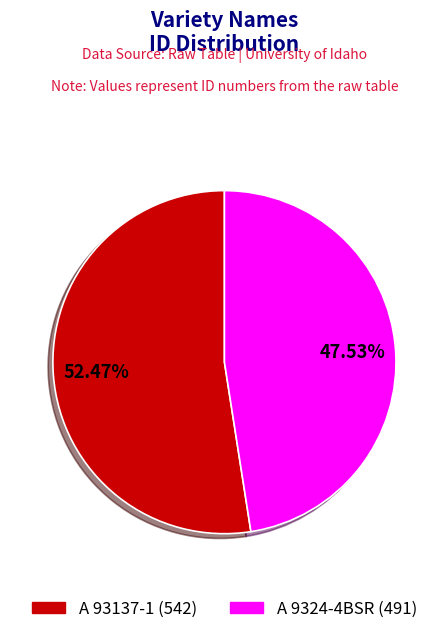

Does A 93137-1 represent more than half of the total?

Yes